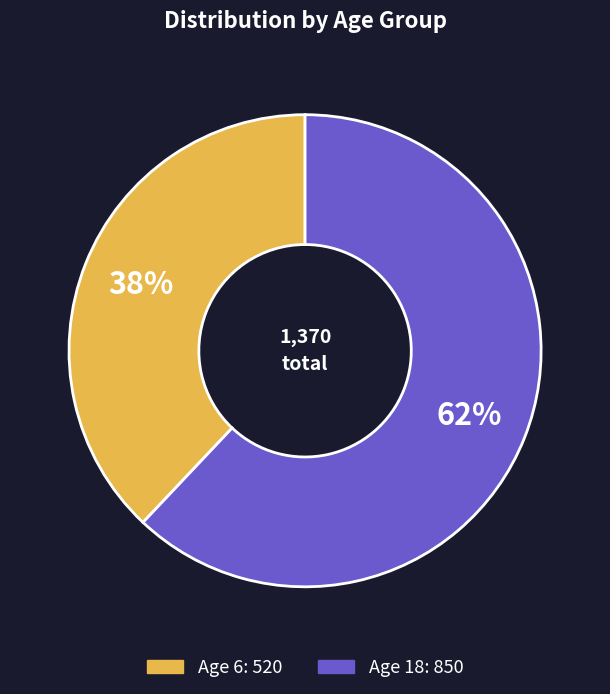

To the nearest percent, what is the difference between the largest and smallest slice percentages?

24%